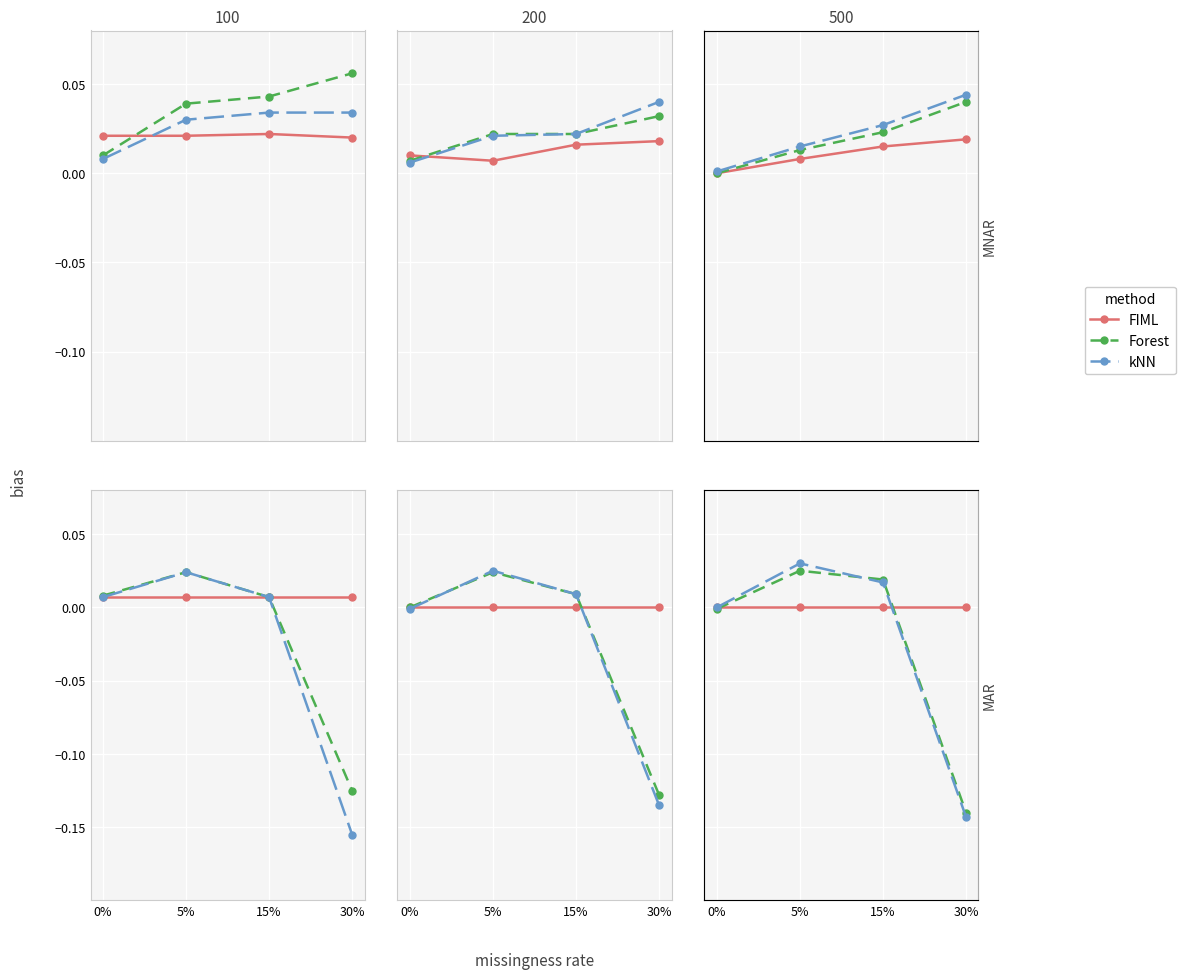

How many intersections are there between kNN and FIML?

1